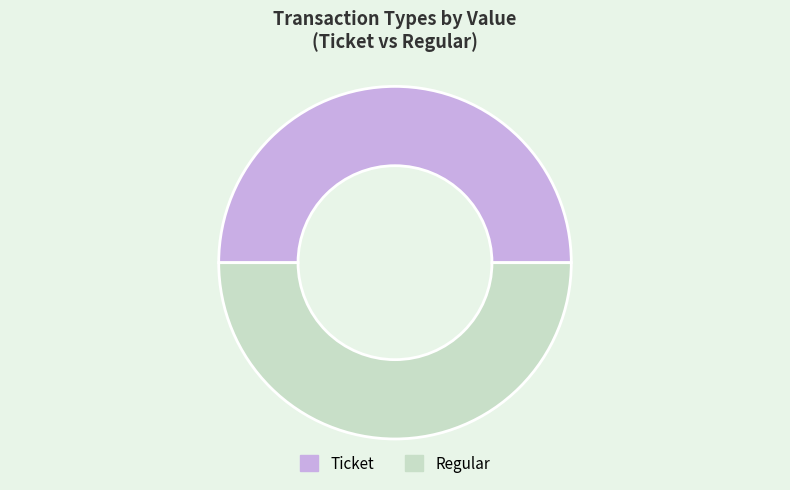

Combined, do Regular and Ticket account for over 50%?

Yes